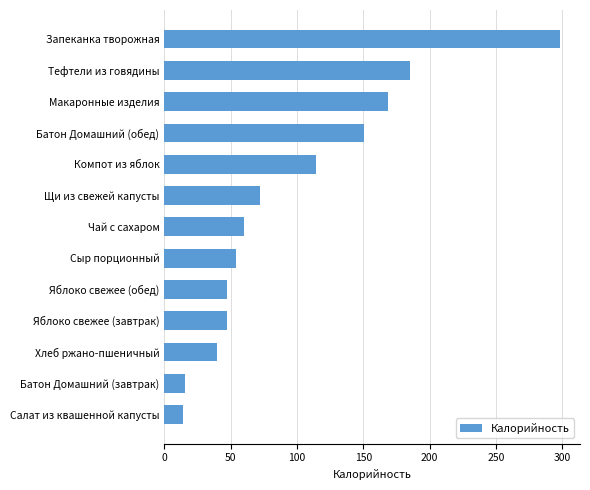

What is the sum of the values at Чай с сахаром and Щи из свежей капусты?

131.8